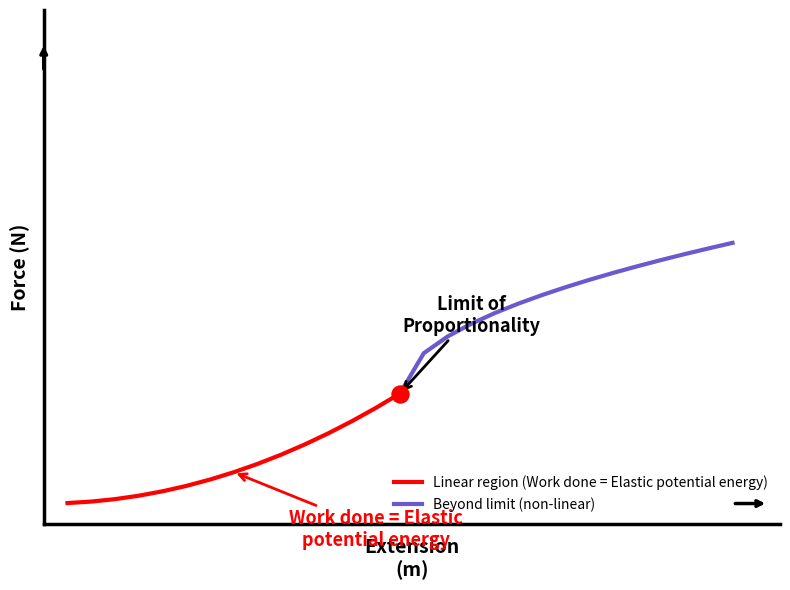

Is the value of Beyond limit (non-linear) at 7 greater than the value of Linear region (Work done = Elastic potential energy) at 1?

Yes